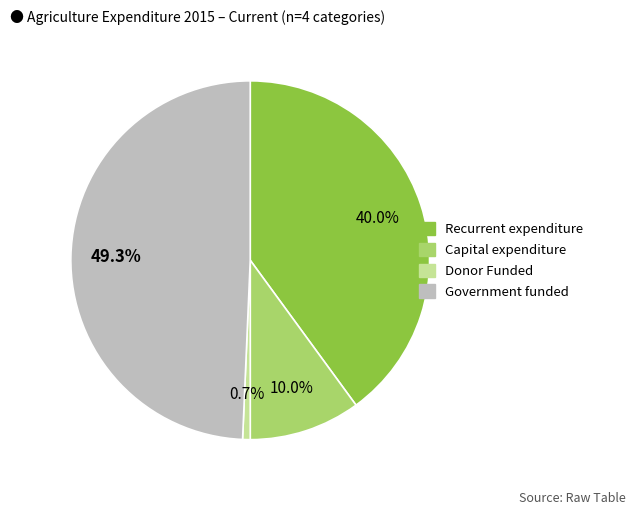

To the nearest percent, what portion does Donor Funded represent?

1%